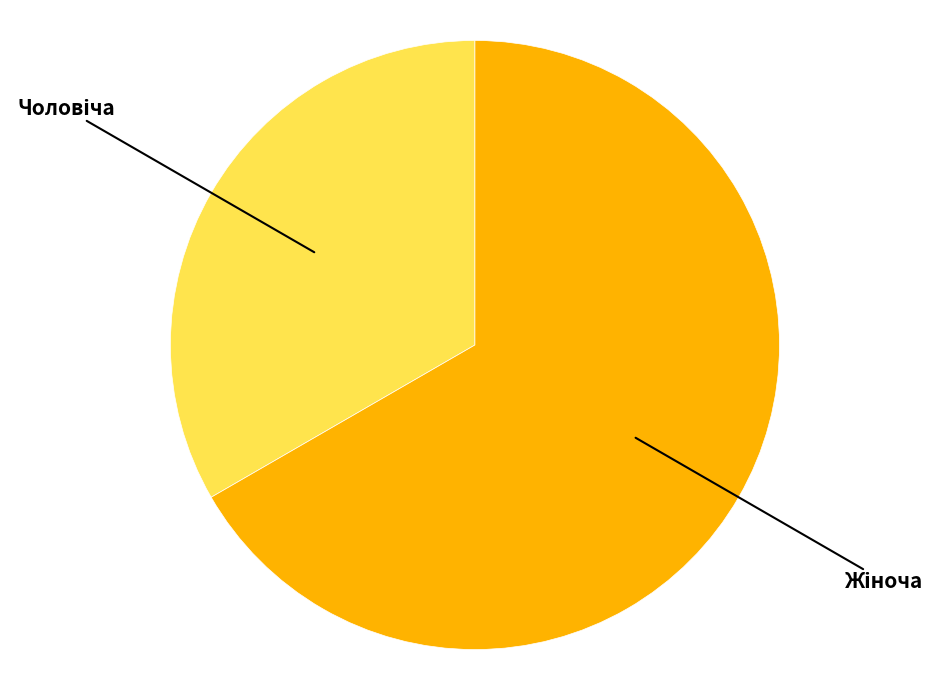

What is the change in value from Чоловіча to Жіноча?

+1